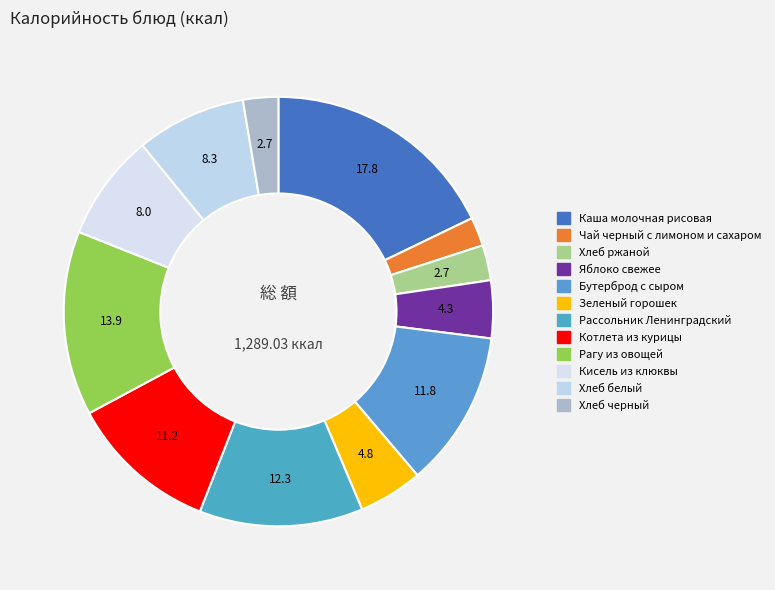

What is the smallest slice in the pie chart?

Чай черный с лимоном и сахаром